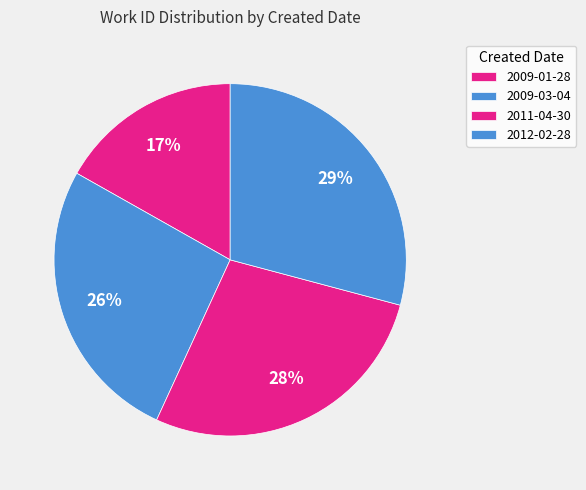

Is there any slice that represents more than half of the pie?

No